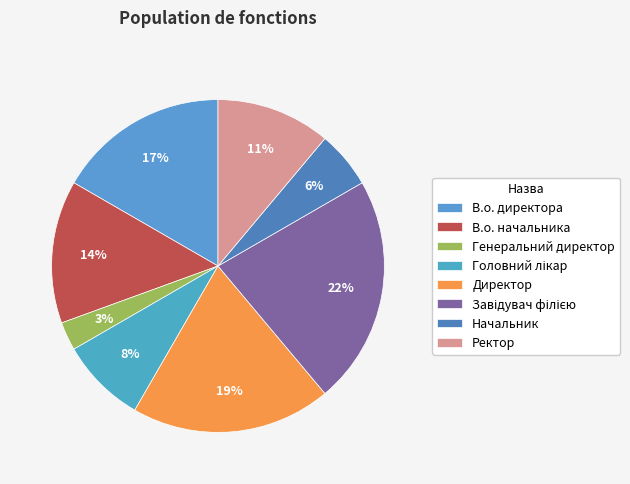

To the nearest percent, what percentage of the pie is Начальник?

6%